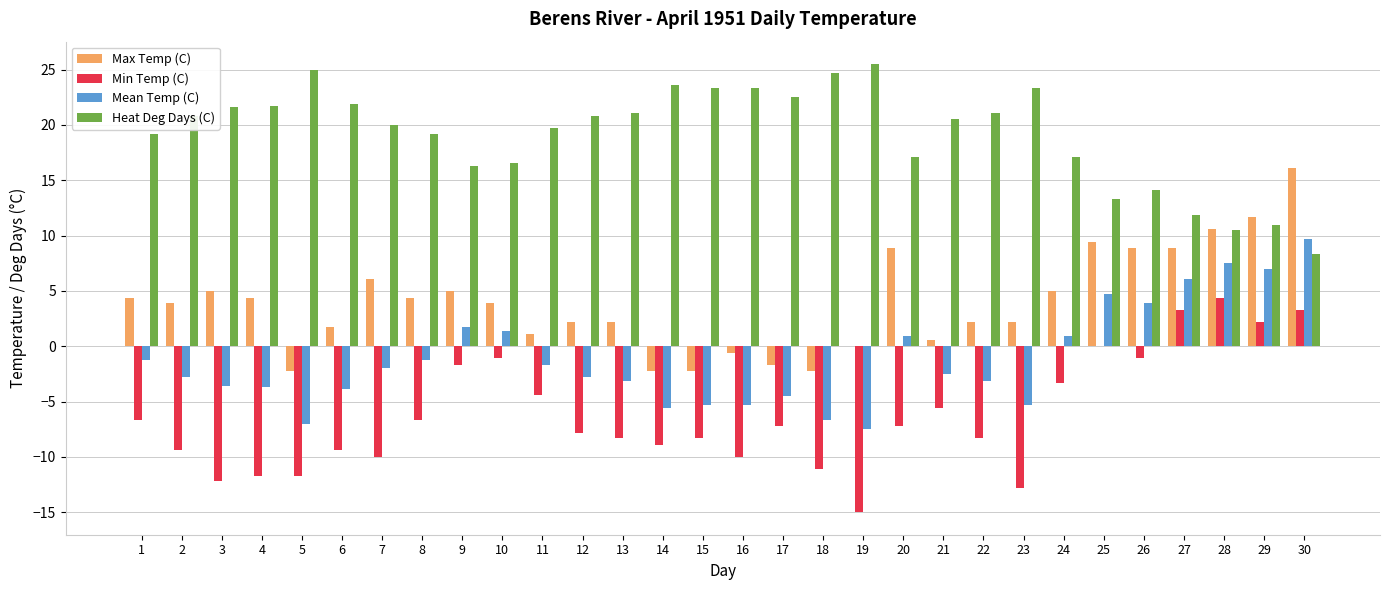

True or false: Mean Temp (C) has a value of -6.7 at 18.

True